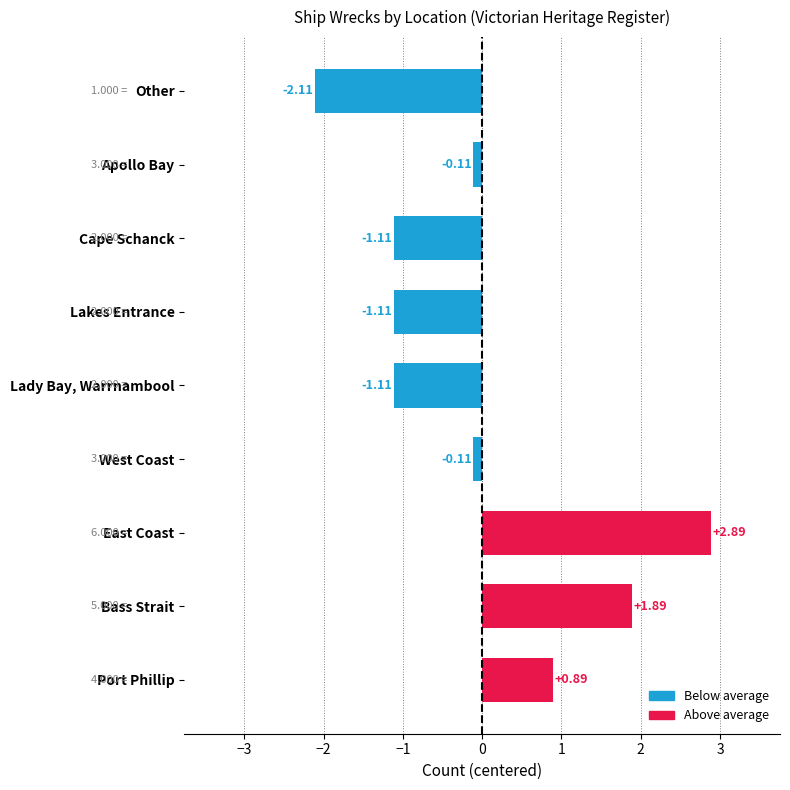

Are the bars horizontal?

Yes